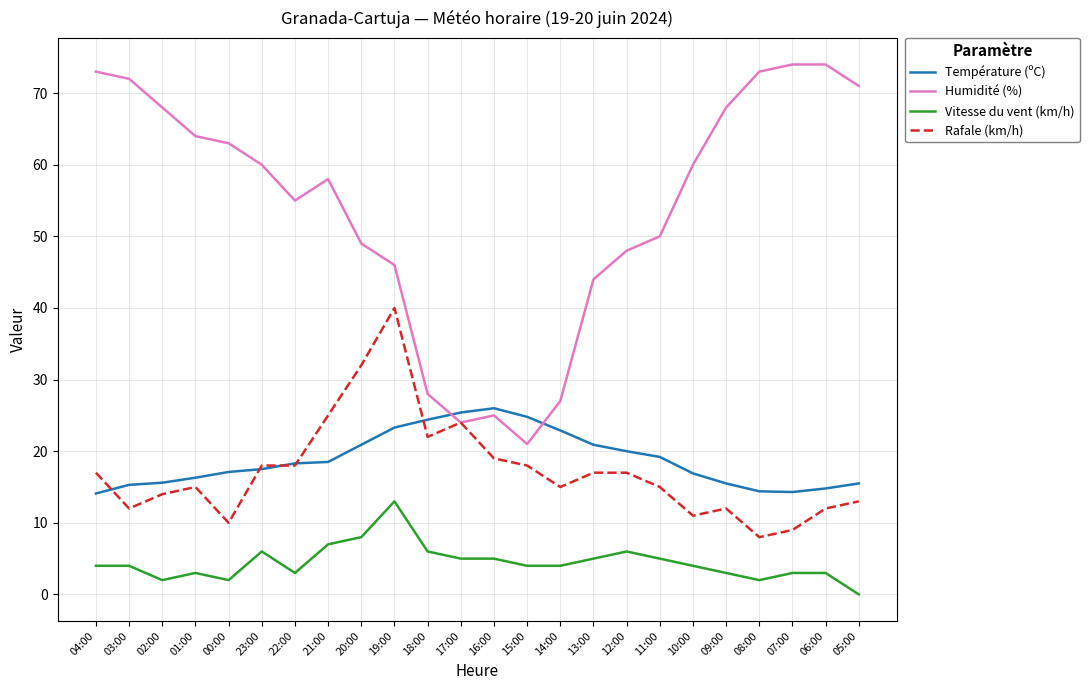

What are all the series names shown in the legend?

Température (ºC), Humidité (%), Vitesse du vent (km/h), Rafale (km/h)